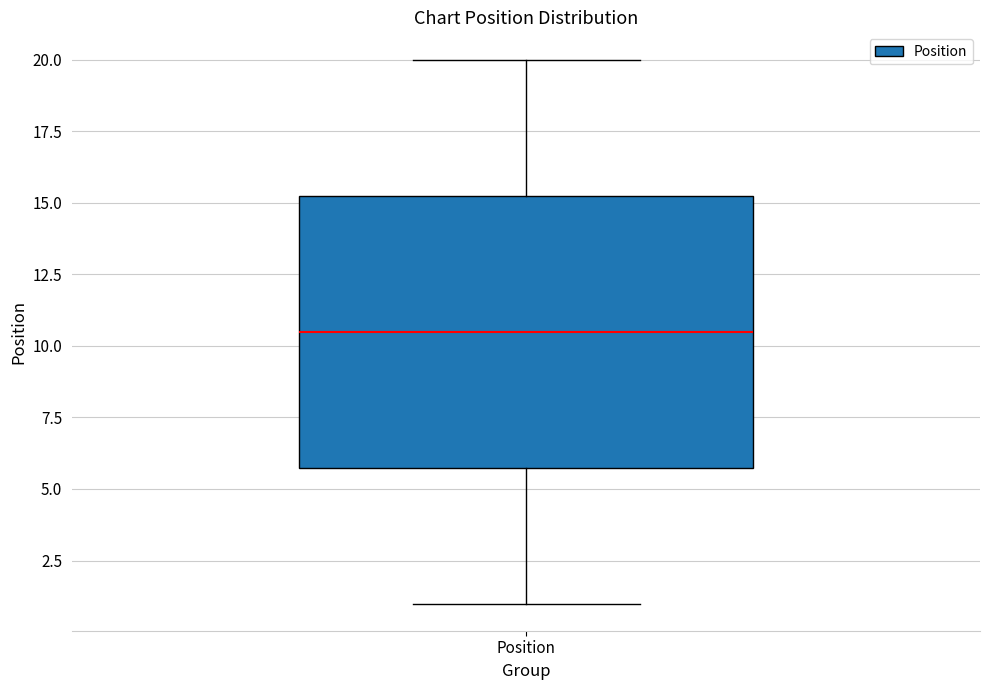

Transcribe this box plot: give where the median line is, the range the box spans, and where the two whiskers end, as read against the y-axis. The values are not printed on the chart, so give them approximately, as read against the axis.

median 10.5, box 6.0 to 15.5, whiskers 1.0 to 20.0